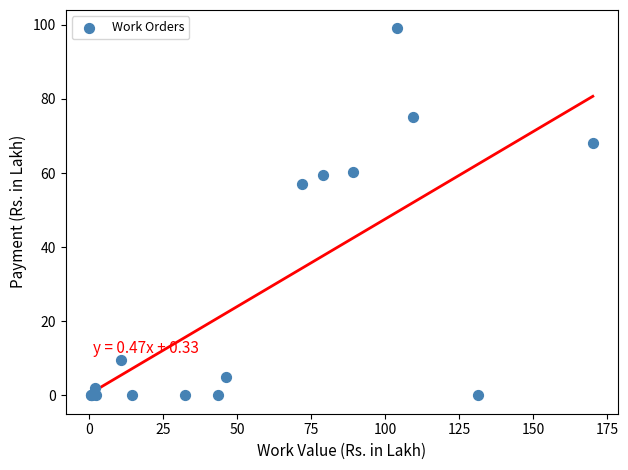

What Y value in the scatter plot is closest to 49?

57.2